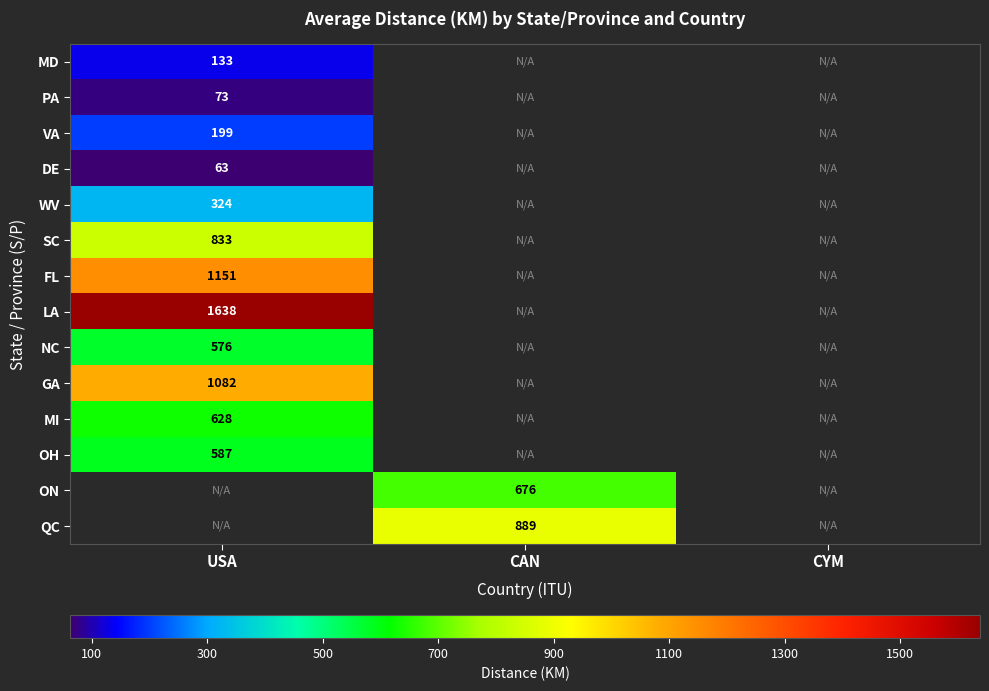

True or false: ON has a value of 1092 at CAN.

False